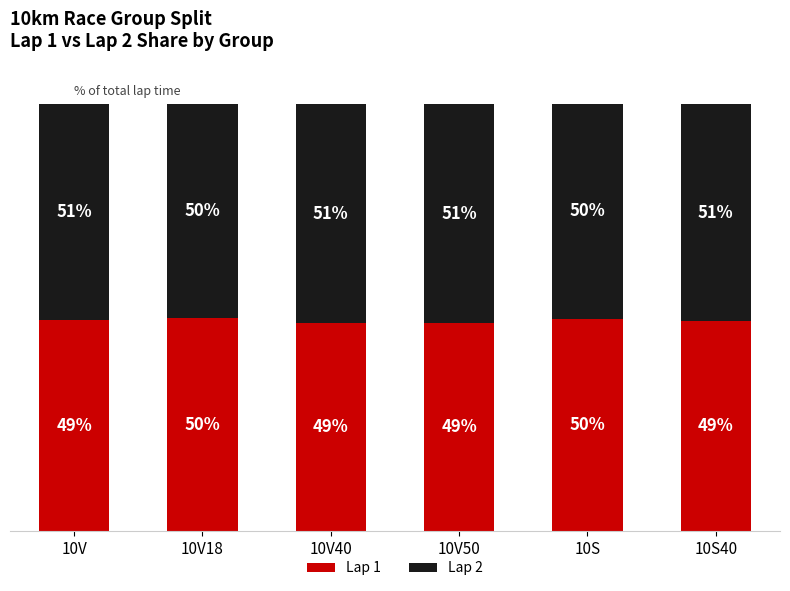

What are all the series names shown in the legend?

Lap 1, Lap 2